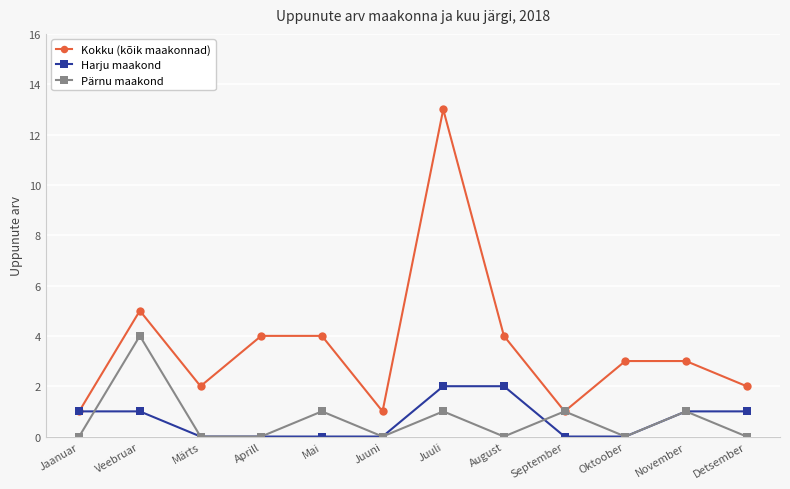

Reading left to right, list all the values displayed in this chart.

Kokku (kõik maakonnad): Jaanuar=1	Veebruar=5	Märts=2	Aprill=4	Mai=4	Juuni=1	Juuli=13	August=4	September=1	Oktoober=3	November=3	Detsember=2
Harju maakond: Jaanuar=1	Veebruar=1	Märts=0	Aprill=0	Mai=0	Juuni=0	Juuli=2	August=2	September=0	Oktoober=0	November=1	Detsember=1
Pärnu maakond: Jaanuar=0	Veebruar=4	Märts=0	Aprill=0	Mai=1	Juuni=0	Juuli=1	August=0	September=1	Oktoober=0	November=1	Detsember=0